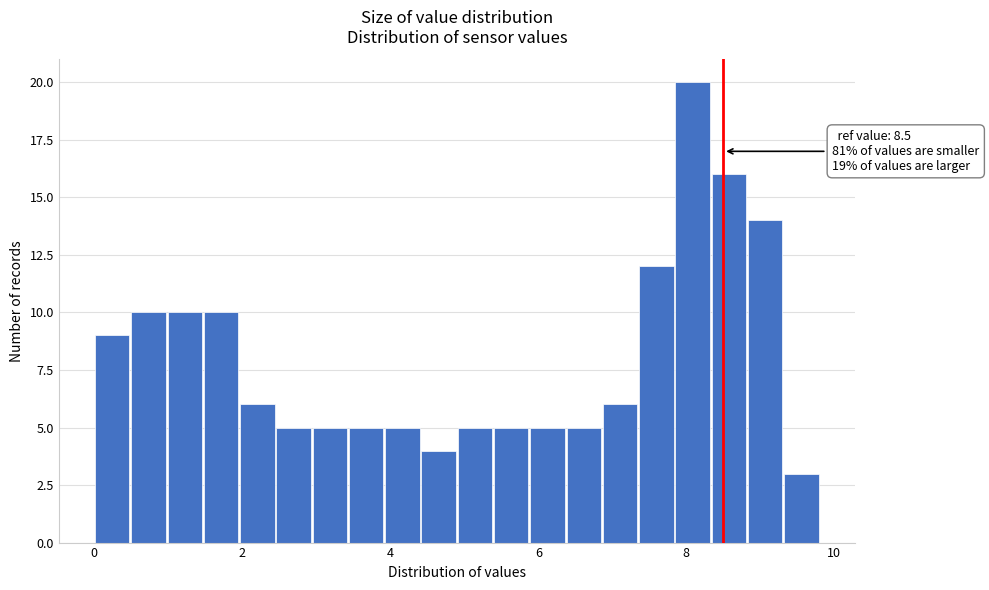

Around what value on the x-axis is the tallest bar? Give the approximate position of its centre, as read against the axis.

8.0